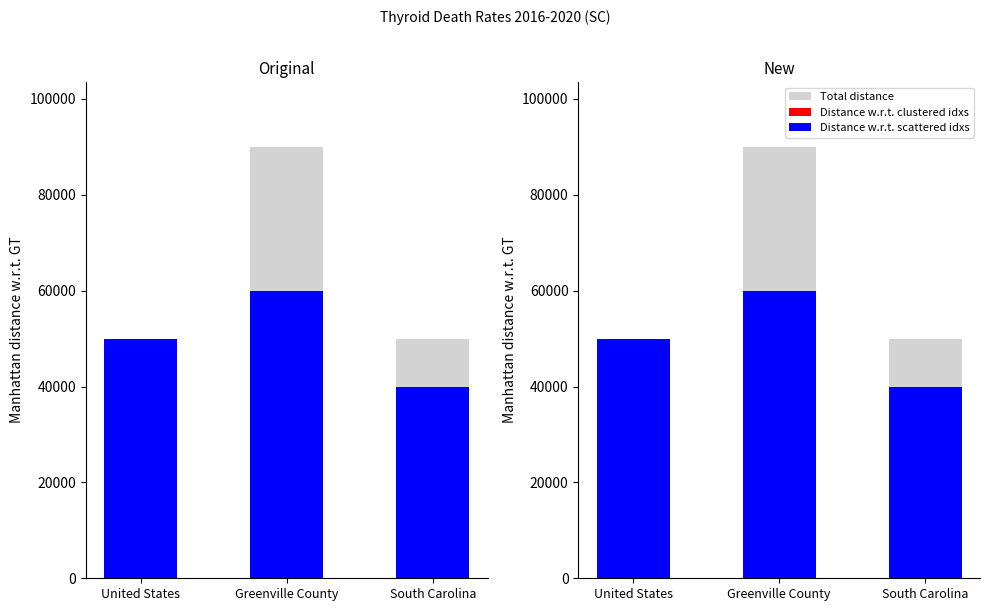

At how many categories does at least one series exceed 32193?

3